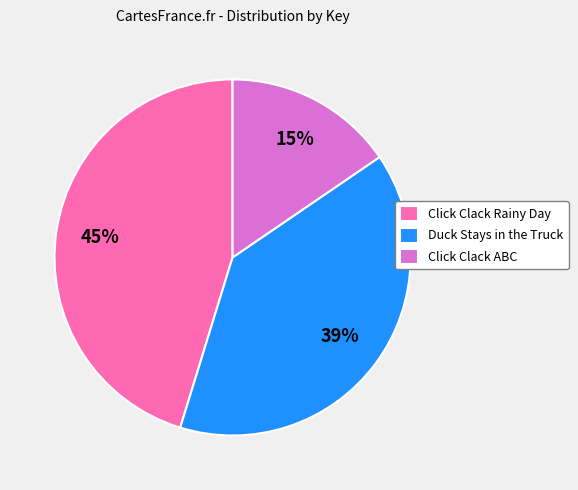

To the nearest percent, what percentage of the pie is Duck Stays in the Truck?

39%